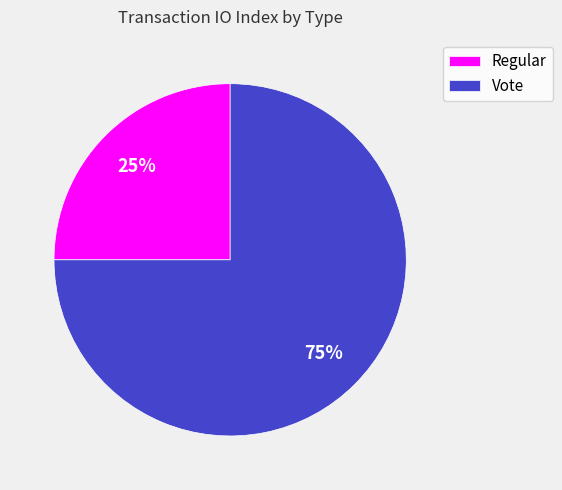

The Vote slice represents 99% of the pie. True or false?

False